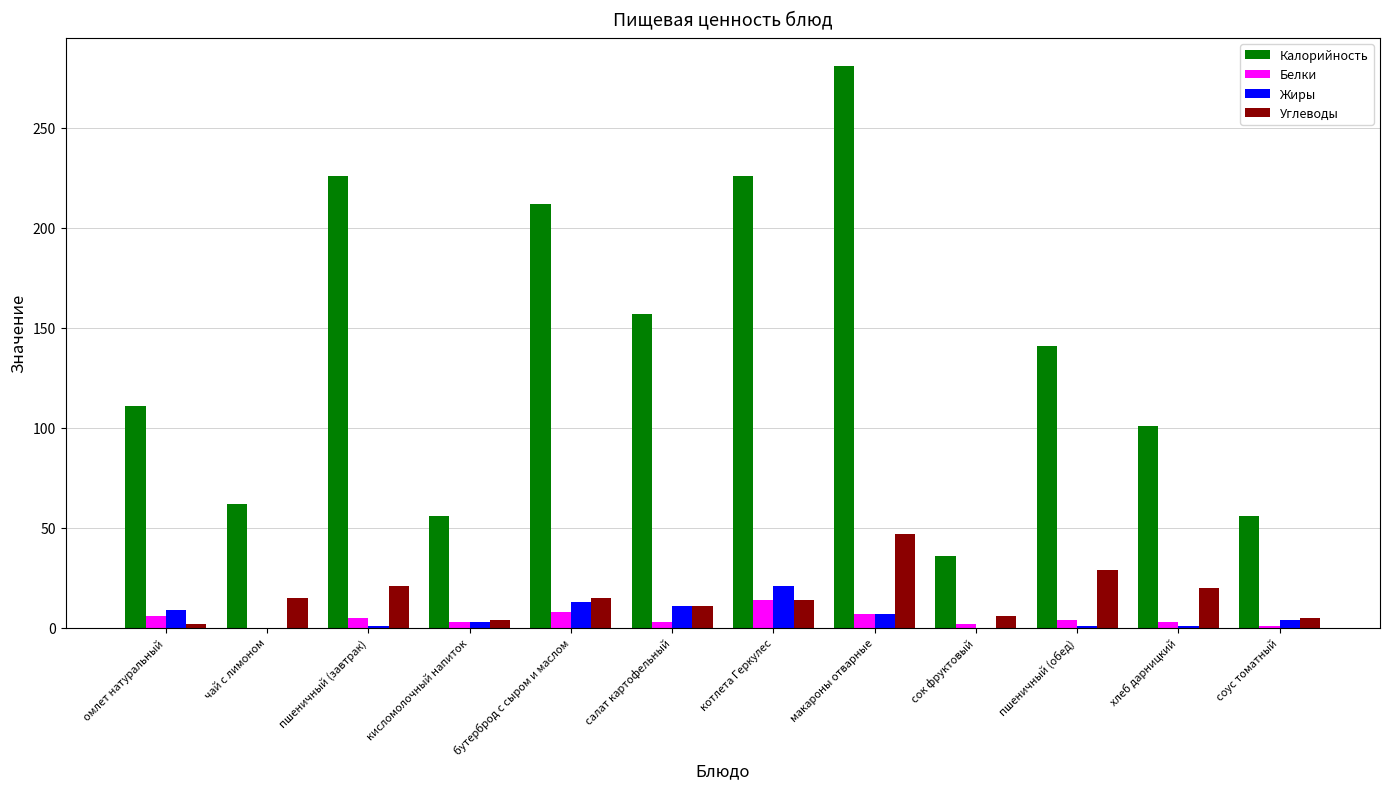

What is the sum of all Жиры values?

71.0